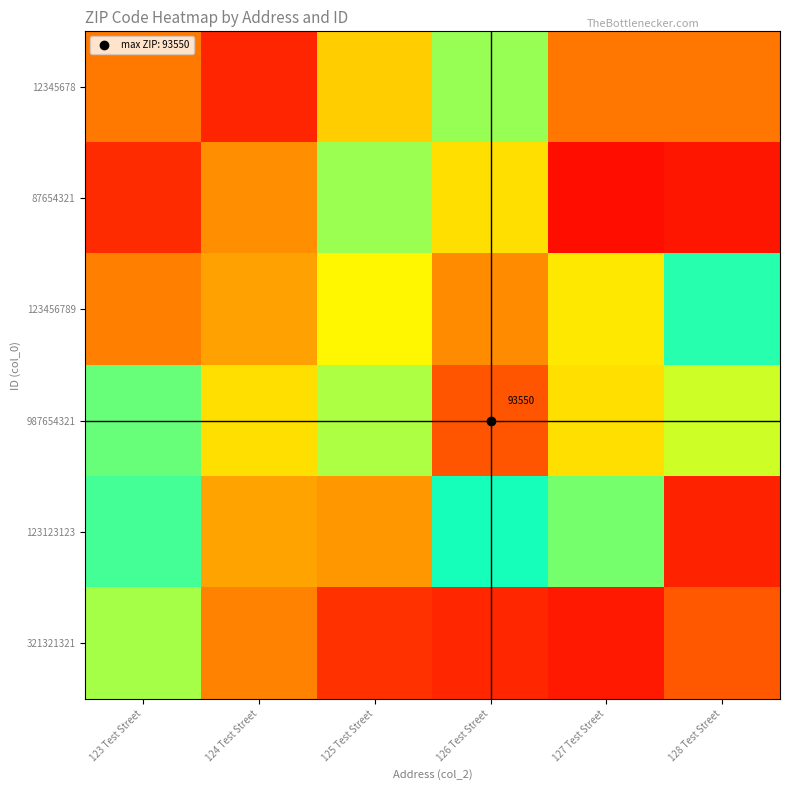

Which series changed the most between 125 Test Street and 127 Test Street?

321321321